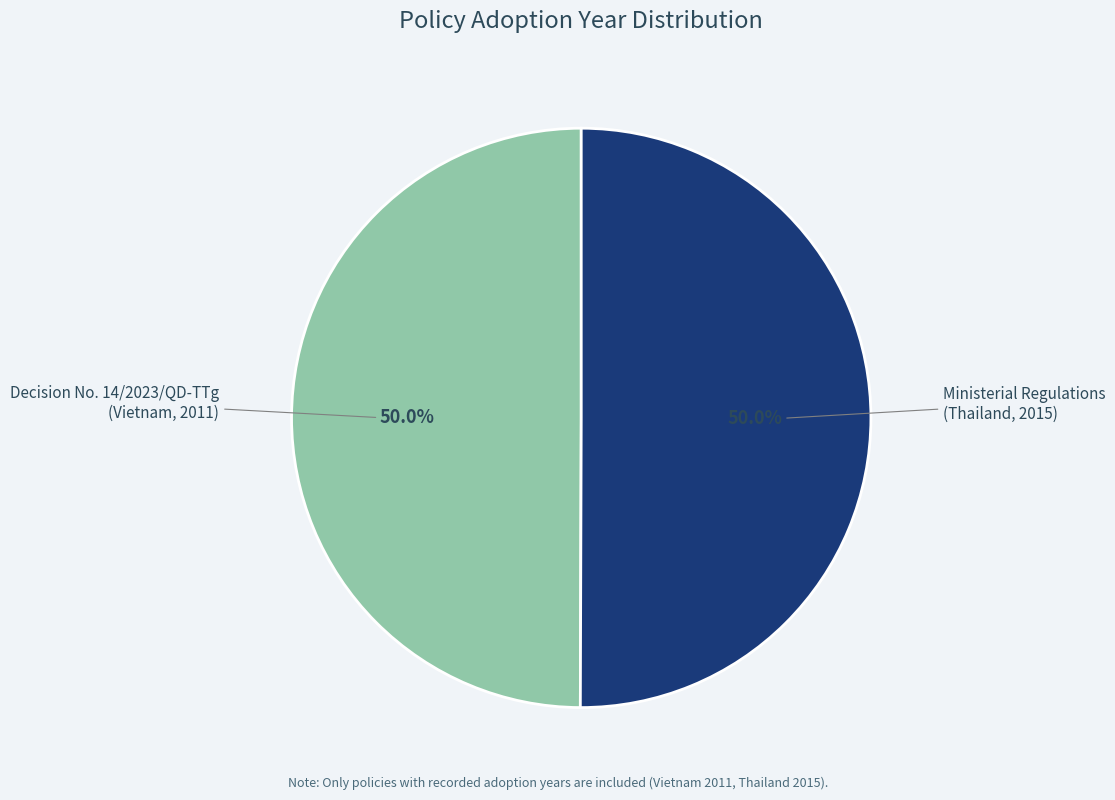

What is the ratio of the value at Decision No. 14/2023/QD-TTg (Vietnam, 2011) to the value at Ministerial Regulations (Thailand, 2015)?

1.0